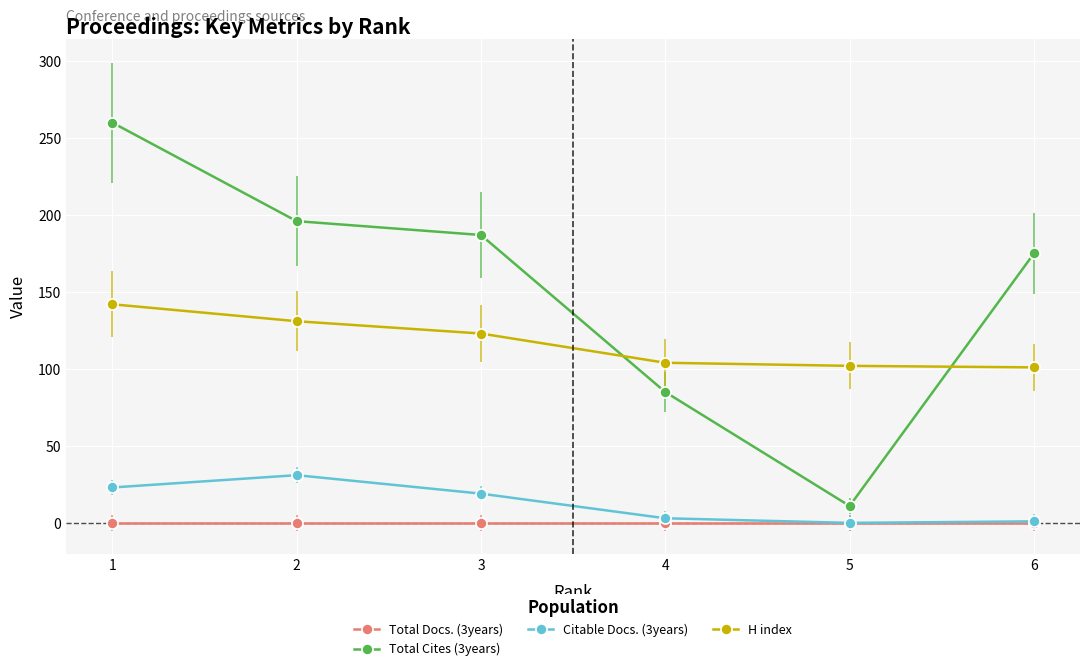

Which series has the largest total across all categories?

Total Cites (3years)